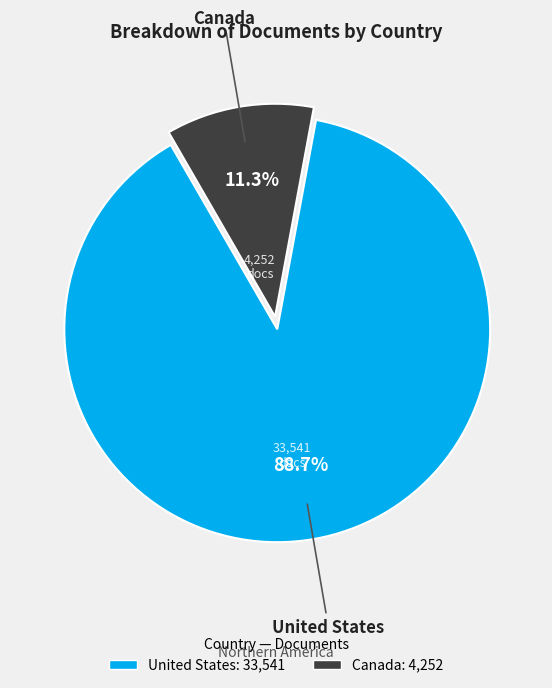

Rank the categories by value from highest to lowest.

United States, Canada